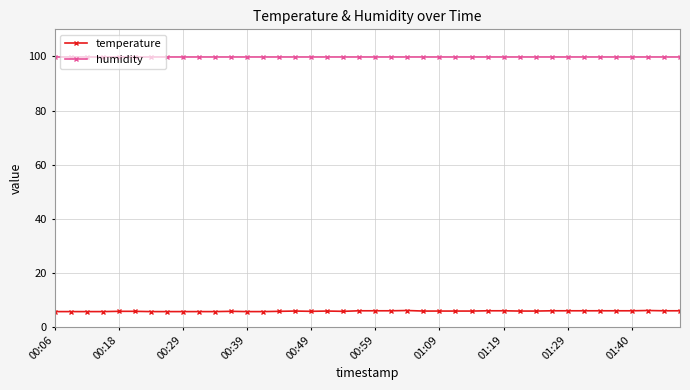

List the series in order of their overall mean, highest first.

humidity, temperature